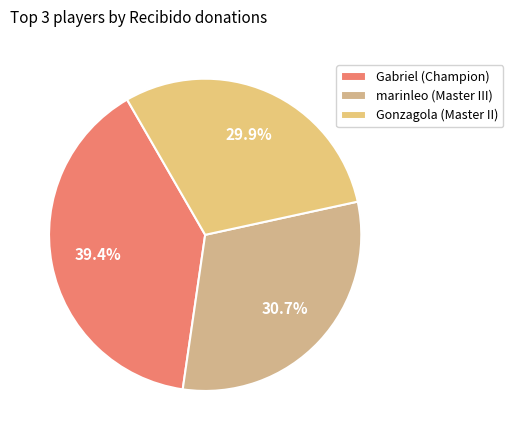

Rank the categories by value from highest to lowest.

Gabriel (Champion), marinleo (Master III), Gonzagola (Master II)